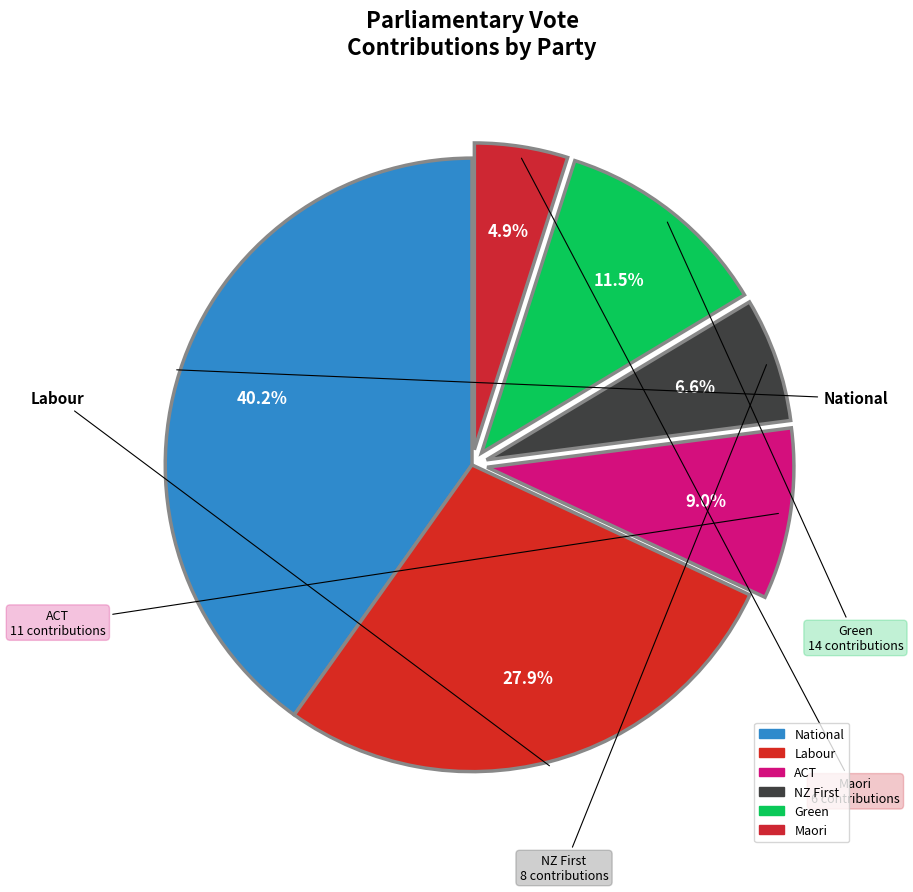

How many slices are in this pie chart?

6